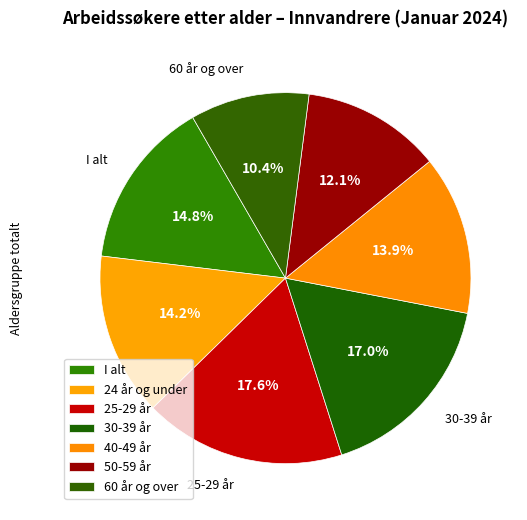

True or false: 50-59 år accounts for 12% of the total.

True